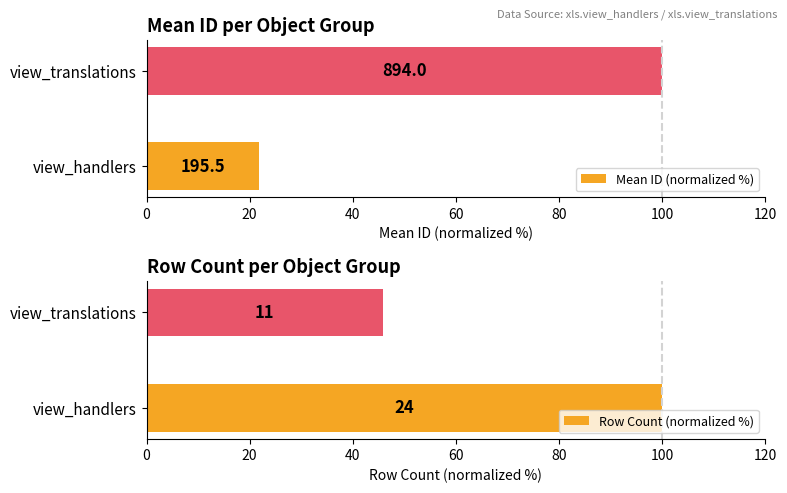

What is the difference between the Row Count (normalized %) values at view_translations and view_handlers?

54.2